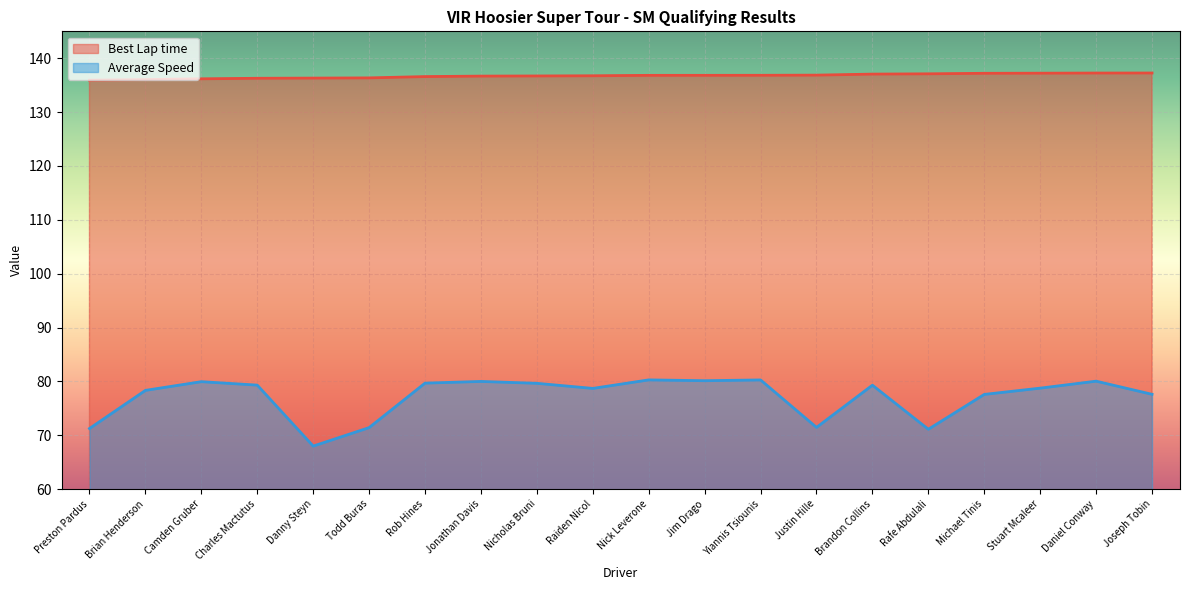

How many lines are shown in the chart?

2